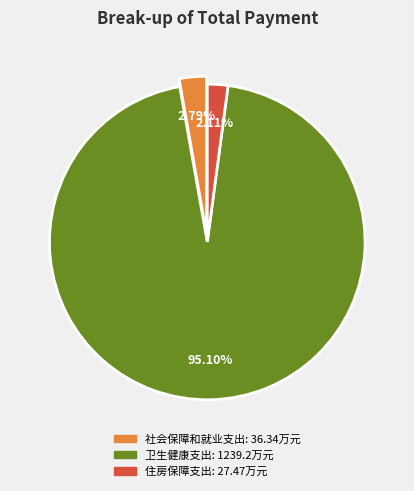

What portion of the pie excludes 住房保障支出?

97.9%